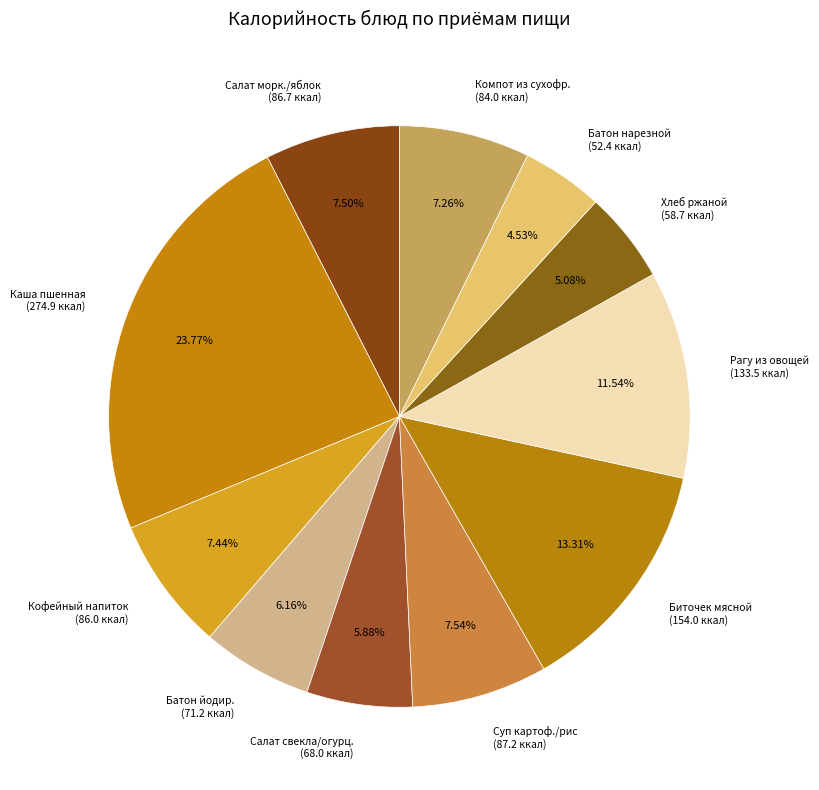

Is there a majority slice in this chart?

No